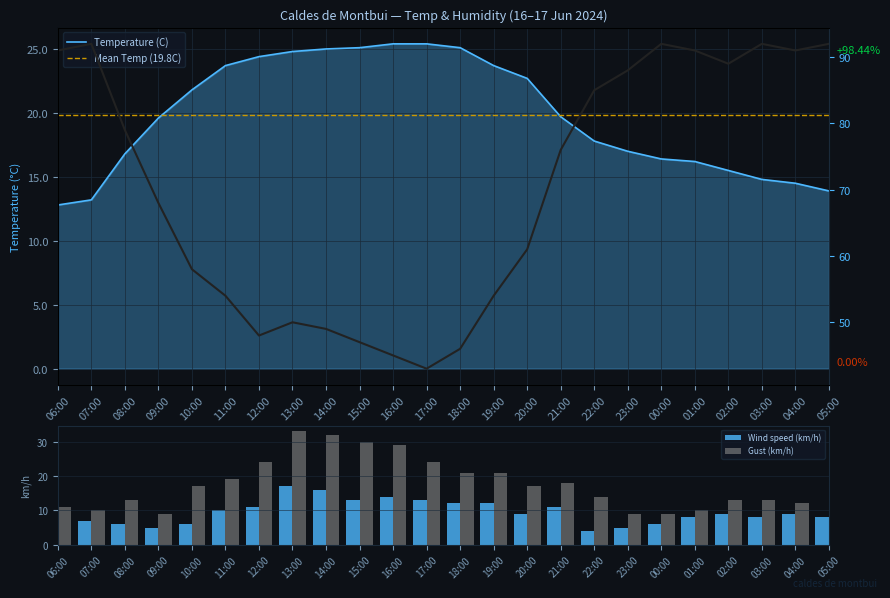

What position from the right is 12:00?

18